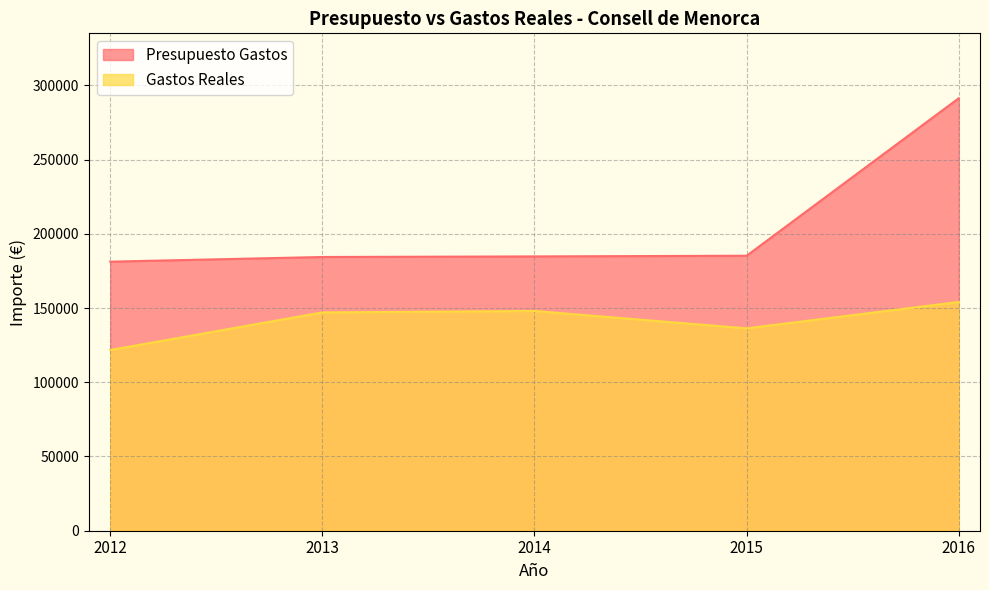

The Gastos Reales series shows 154106.3 at 2016. True or false?

True